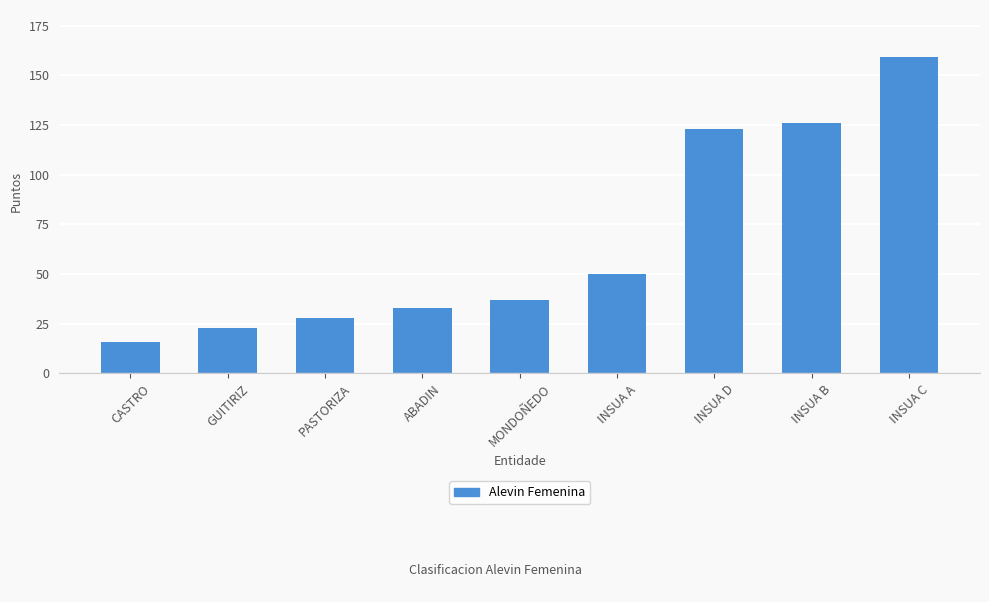

The chart shows a value of 200 at INSUA D. True or false?

False